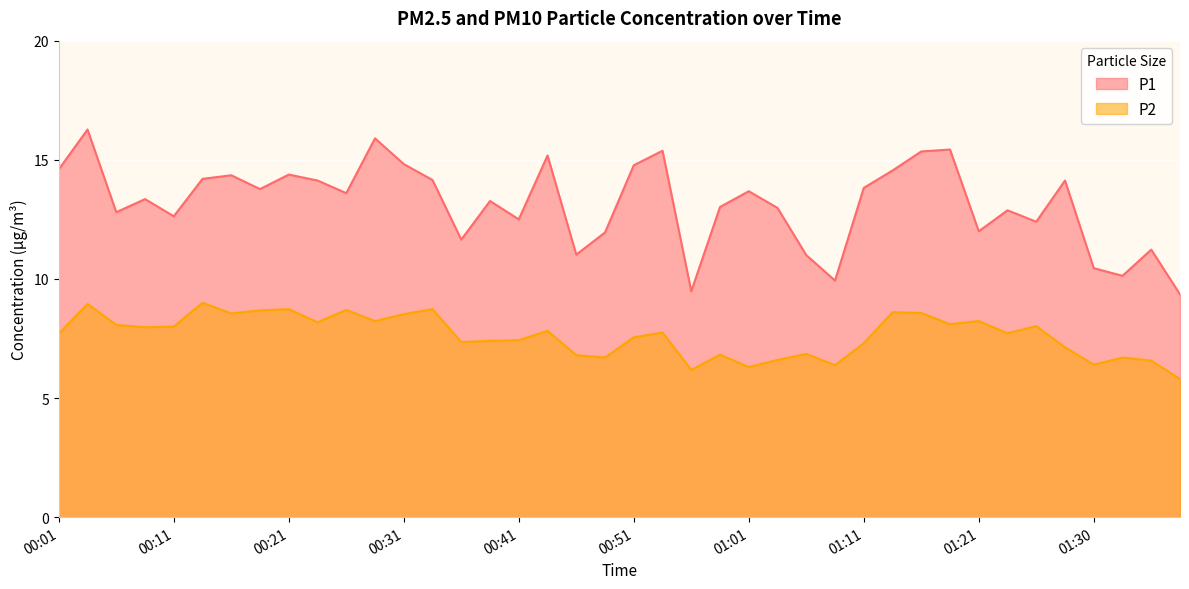

What is the sum of the P1 values at 00:33 and 00:09?

27.5